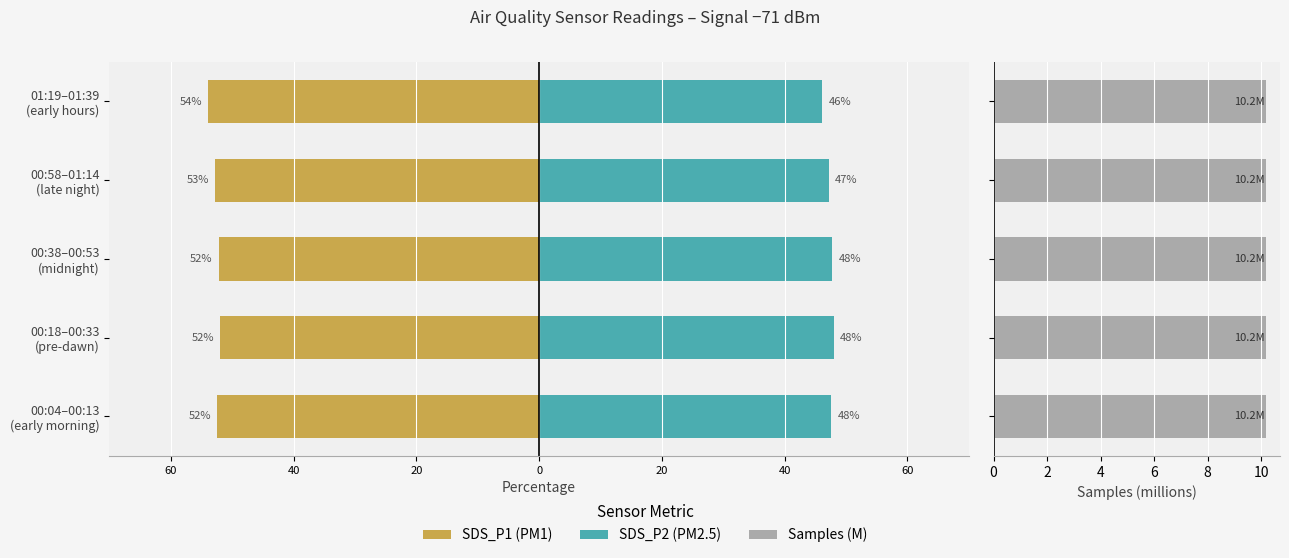

What is the difference between the maximum and minimum values in the SDS_P1 series?

1.9